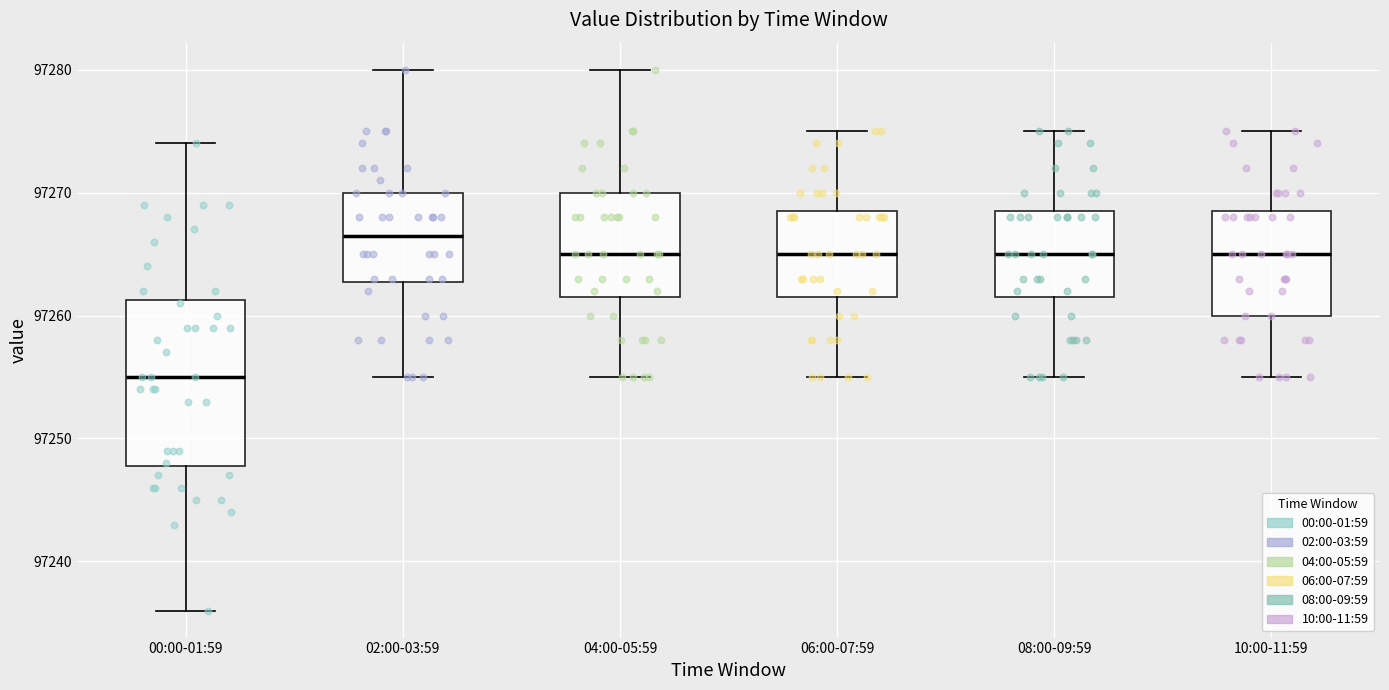

Reading left to right, transcribe this box plot: for each box, give where its median line is, the range the box spans, and where its two whiskers end, as read against the y-axis. The values are not printed on the chart, so give them approximately, as read against the axis.

00:00-01:59: median 97255, box 97248 to 97261, whiskers 97236 to 97274
02:00-03:59: median 97267, box 97263 to 97270, whiskers 97255 to 97280
04:00-05:59: median 97265, box 97262 to 97270, whiskers 97255 to 97280
06:00-07:59: median 97265, box 97262 to 97269, whiskers 97255 to 97275
08:00-09:59: median 97265, box 97262 to 97269, whiskers 97255 to 97275
10:00-11:59: median 97265, box 97260 to 97269, whiskers 97255 to 97275